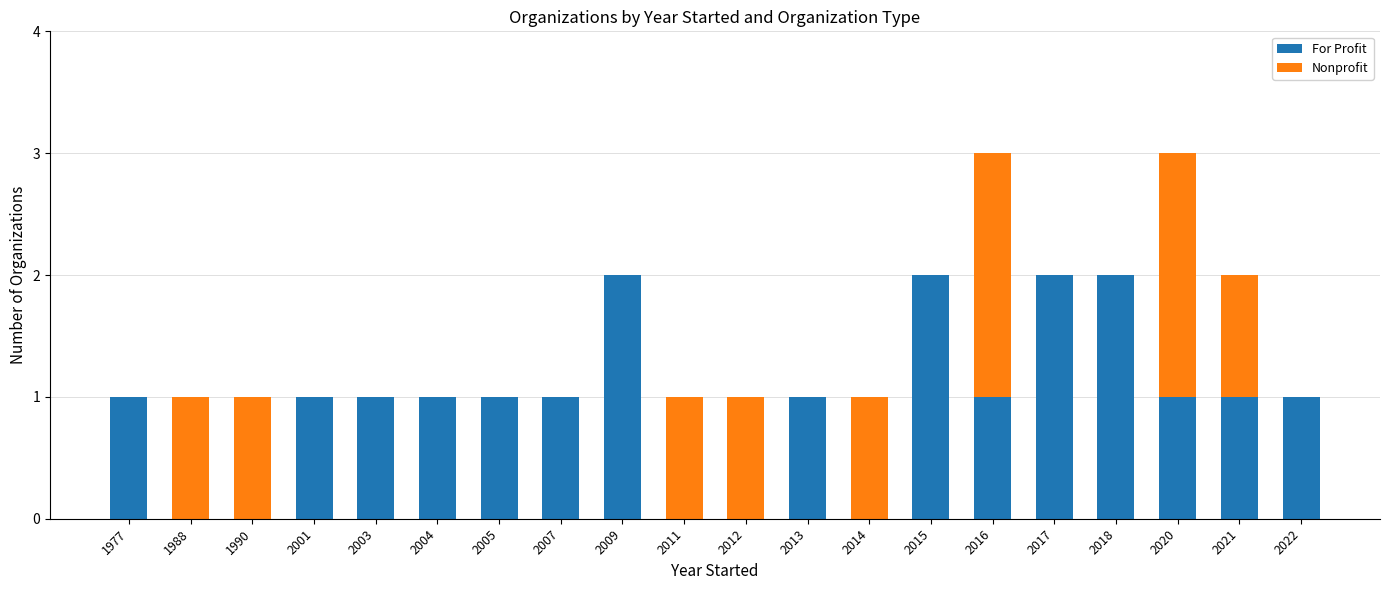

What is the sum of the For Profit values at 2016 and 2017?

3